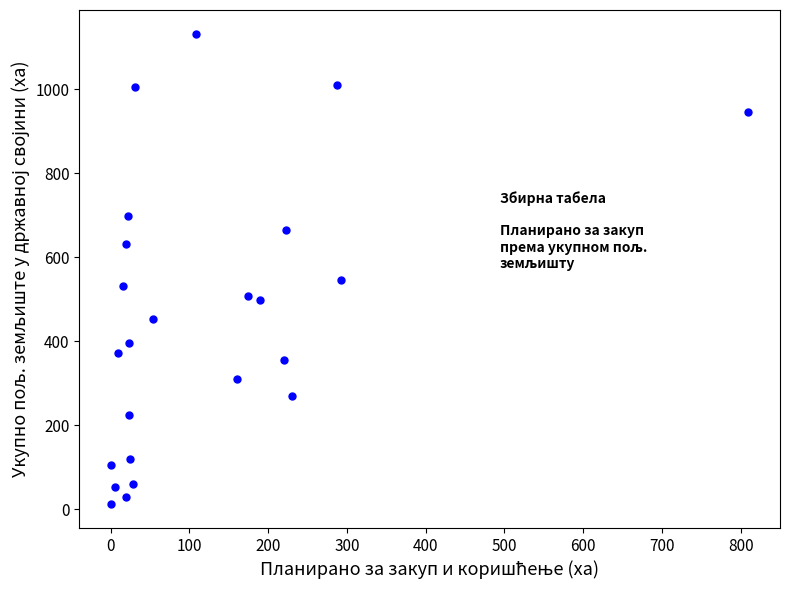

What Y value in the scatter plot is closest to 572?

546.5